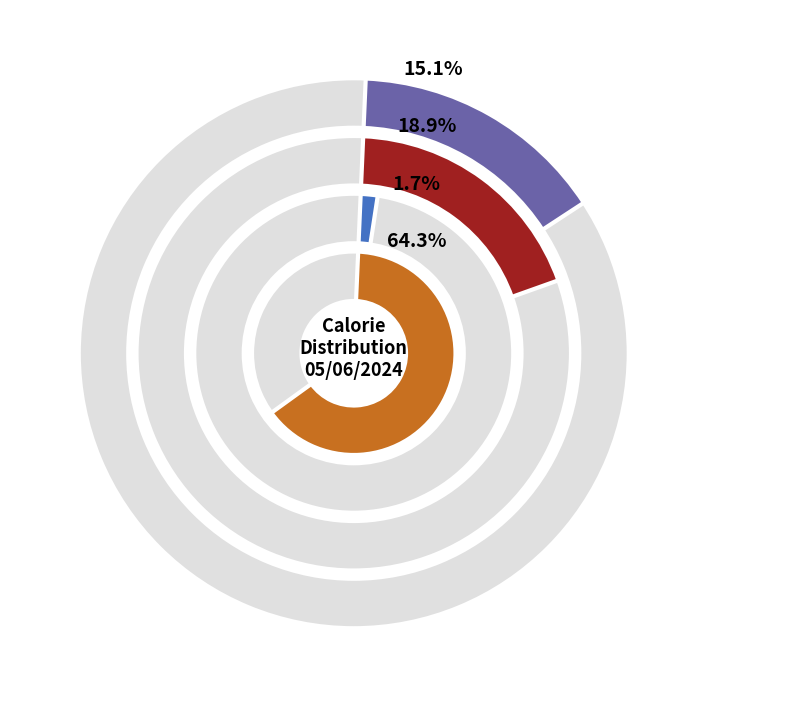

To the nearest percent, what portion does Carrot Sticks represent?

6%